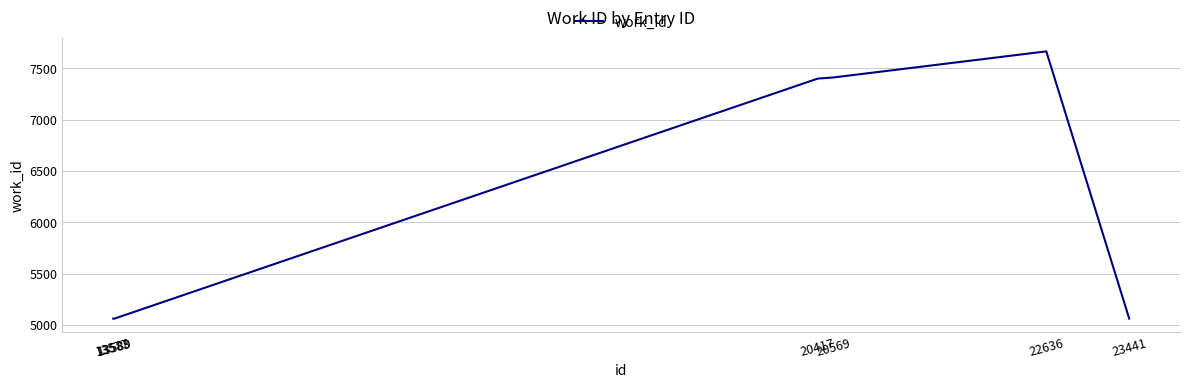

What is the sum of all values?

42728